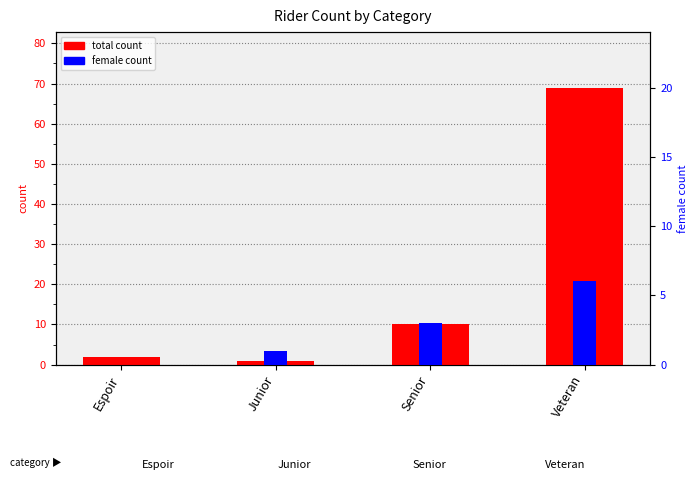

The value of total count at Junior is 1. True or false?

True